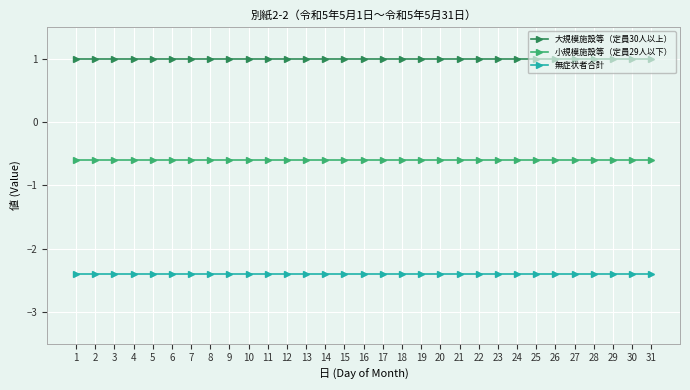

Is the value of 無症状者合計 at 7 greater than the value of 大規模施設等（定員30人以上） at 5?

No